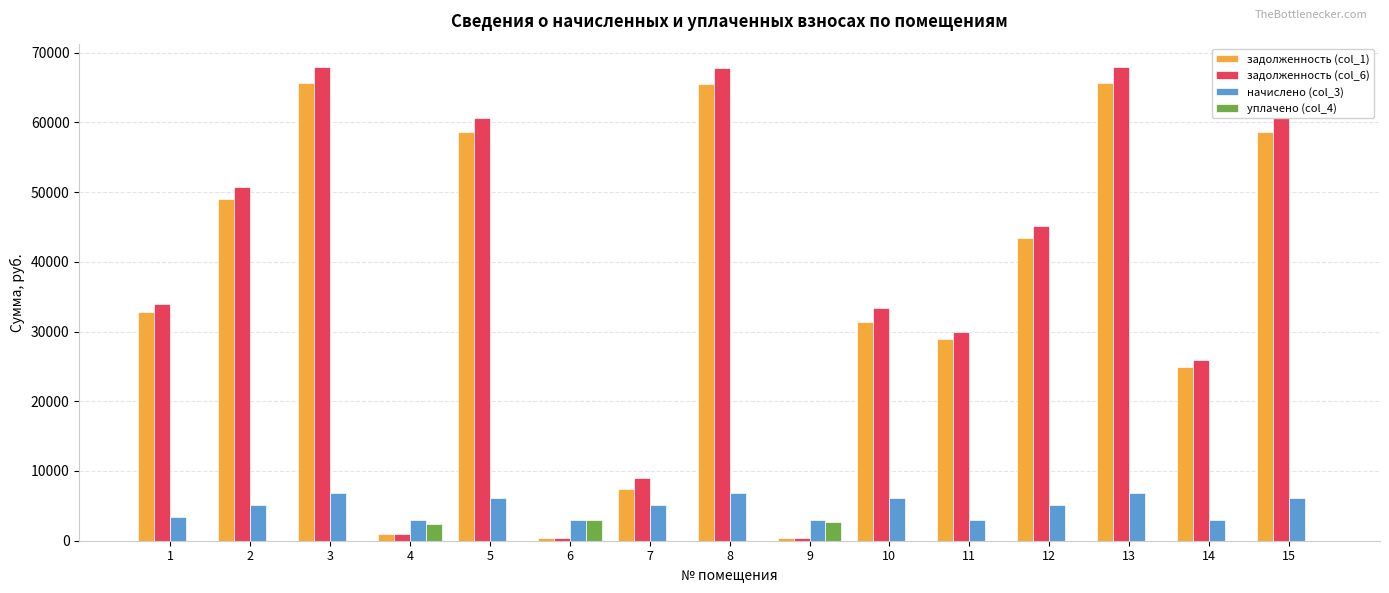

Between 1 and 5, which series saw the biggest shift?

задолженность (col_6)